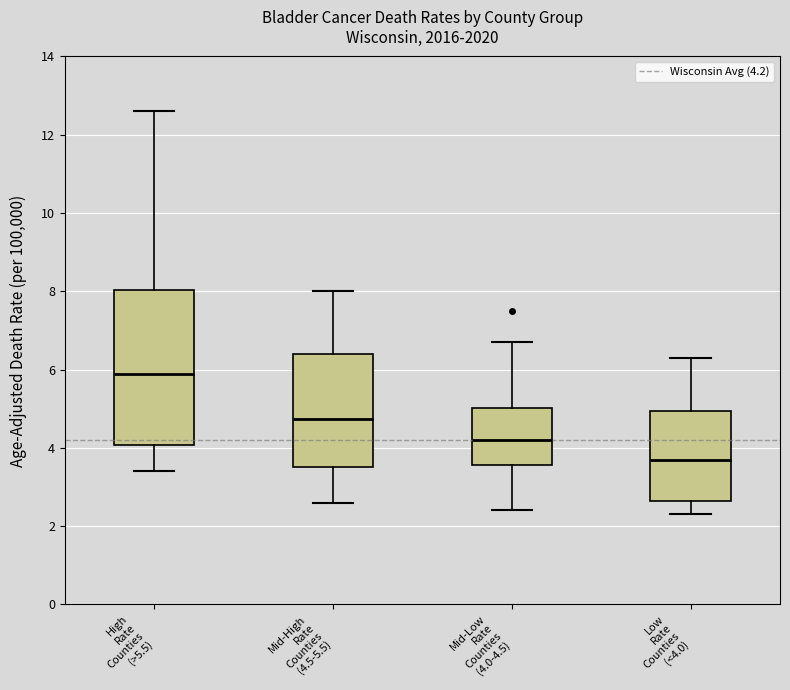

Which box has the lowest median line?

Low Rate Counties (<4.0)